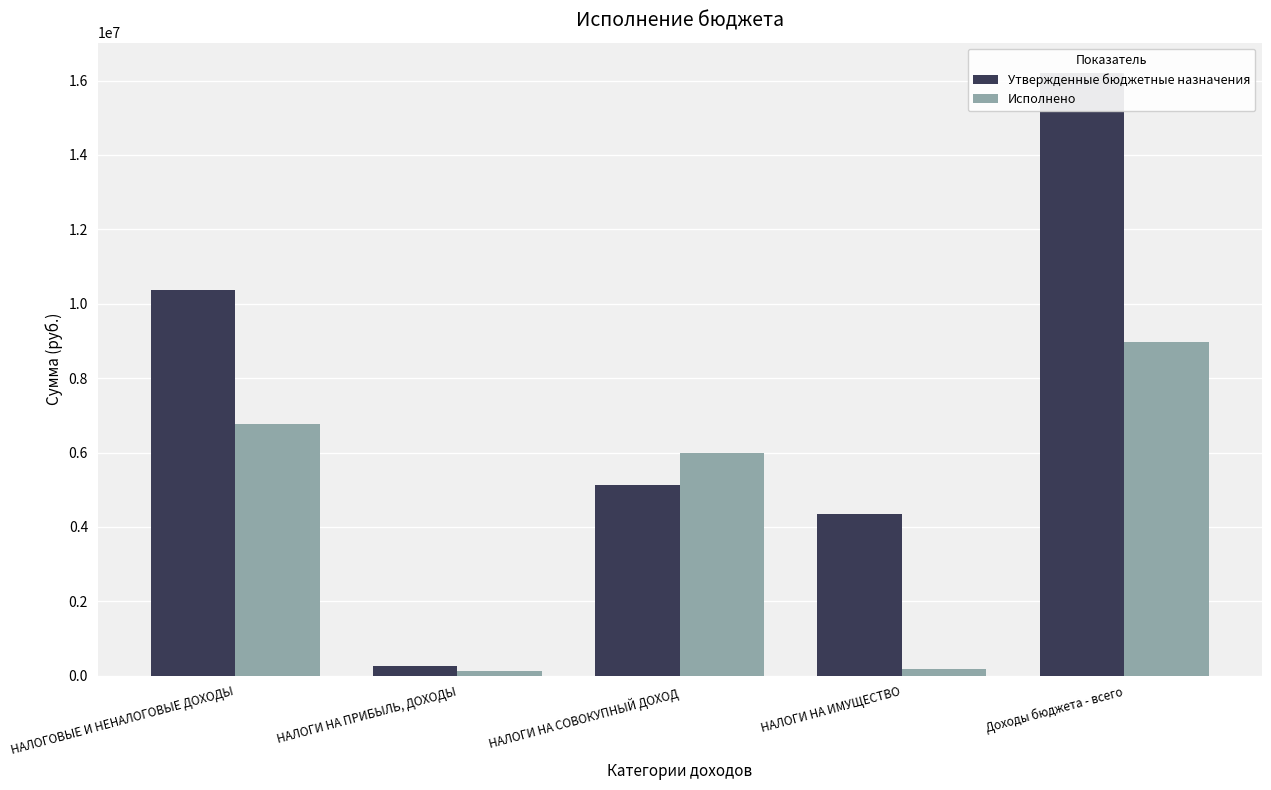

The value of Утвержденные бюджетные назначения at НАЛОГИ НА ПРИБЫЛЬ, ДОХОДЫ is 355777.8. True or false?

False